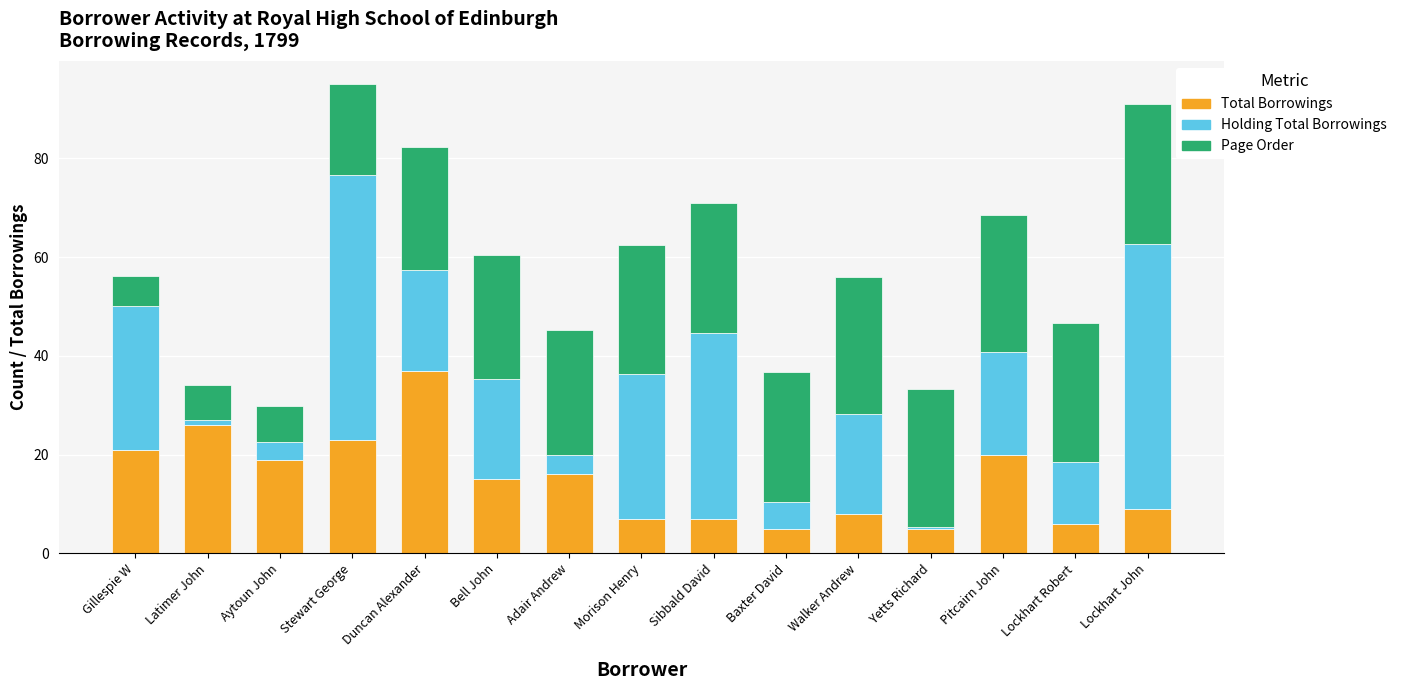

What is the difference between the Total Borrowings values at Bell John and Duncan Alexander?

22.0